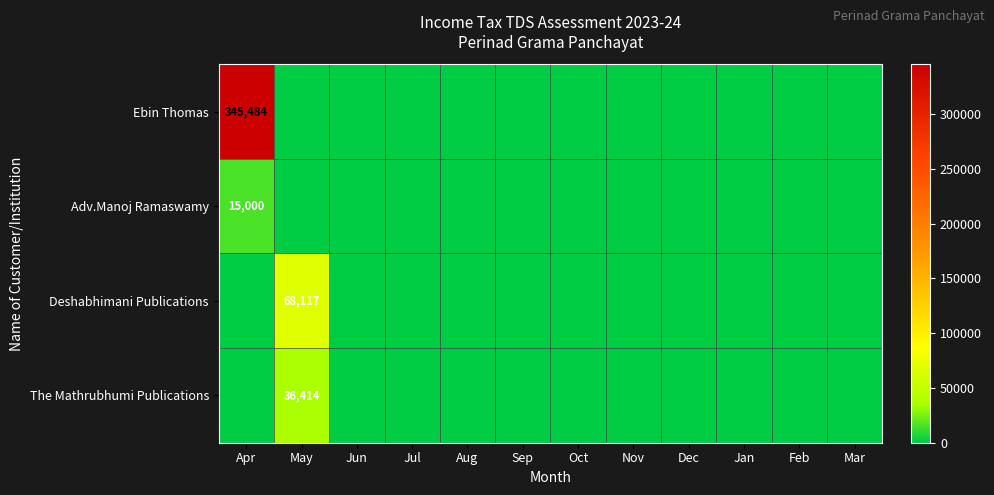

The value of Adv.Manoj Ramaswamy at Apr is 15000. True or false?

True